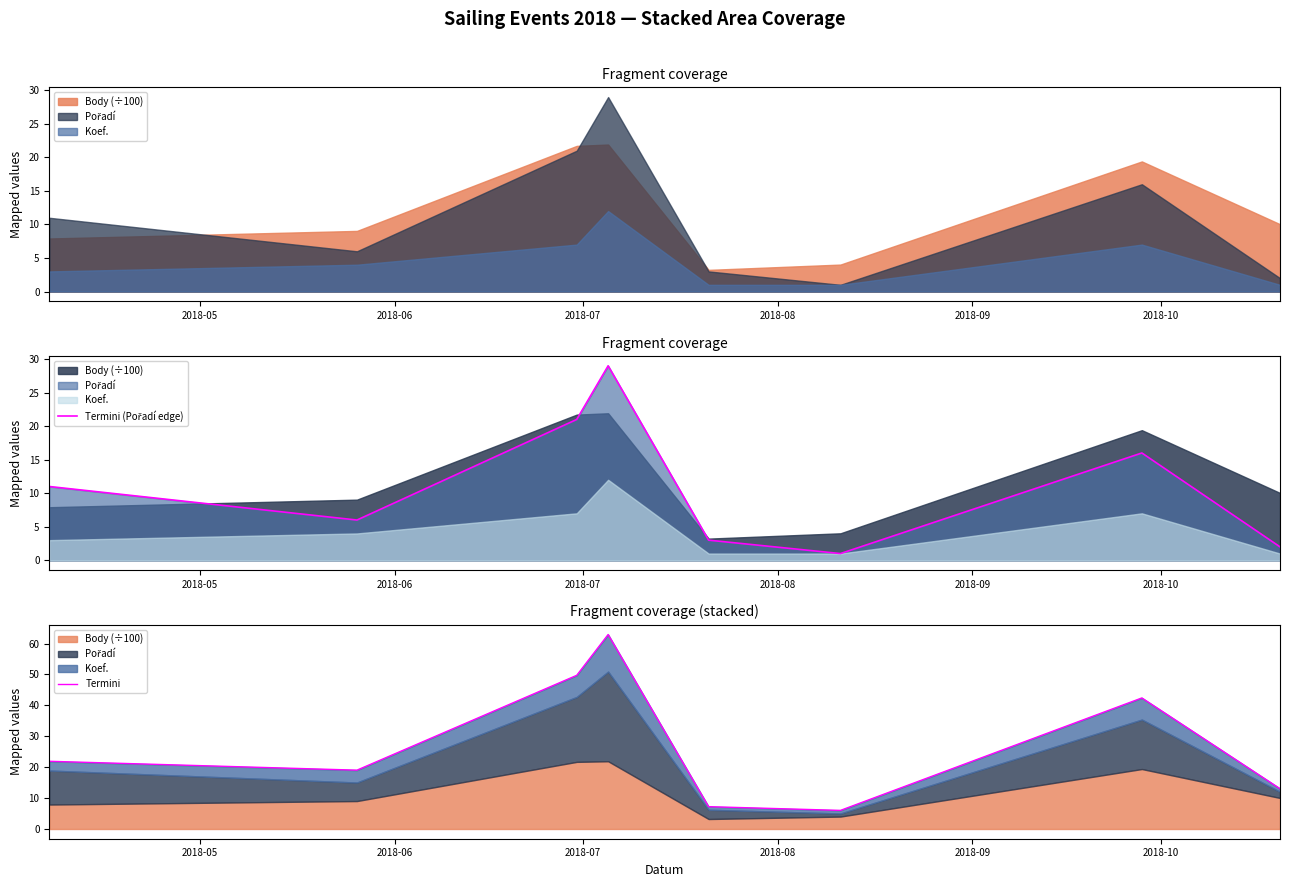

True or false: Termini (Pořadí edge) has more than 0 points higher than both neighbors.

True